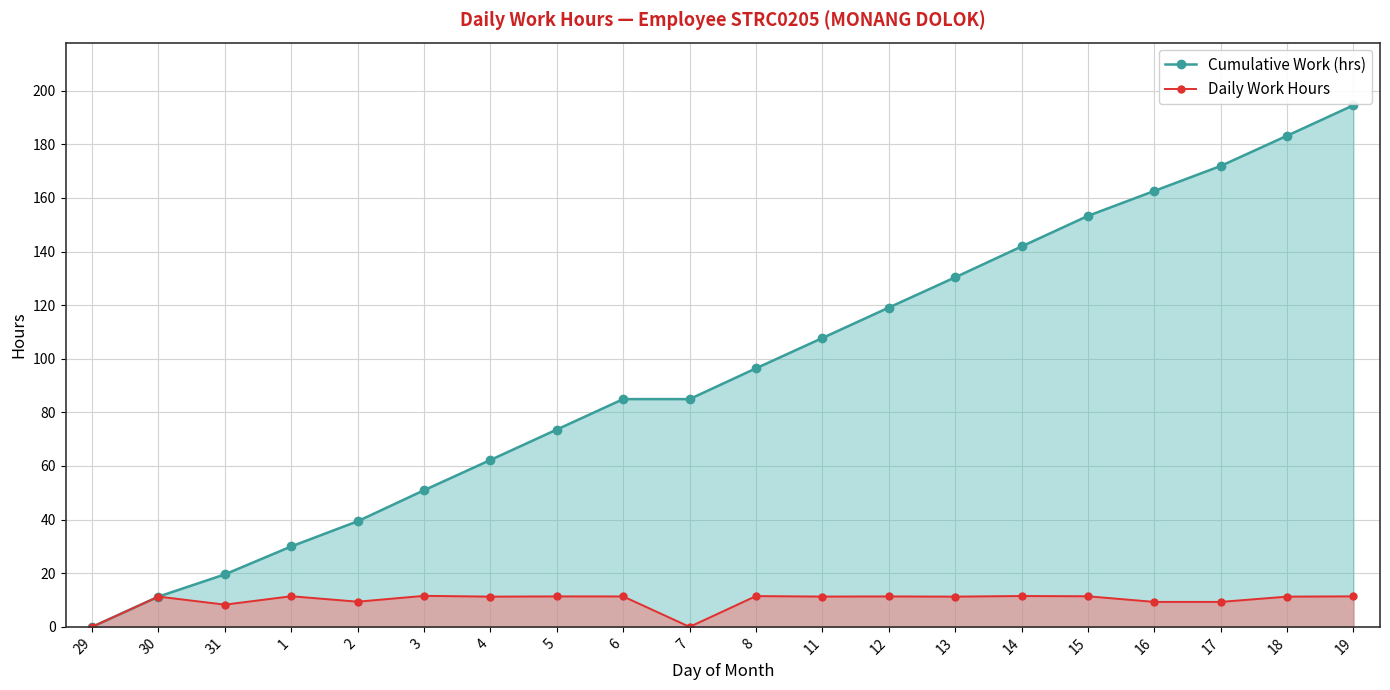

What is the label of the 7th point from the right?

13